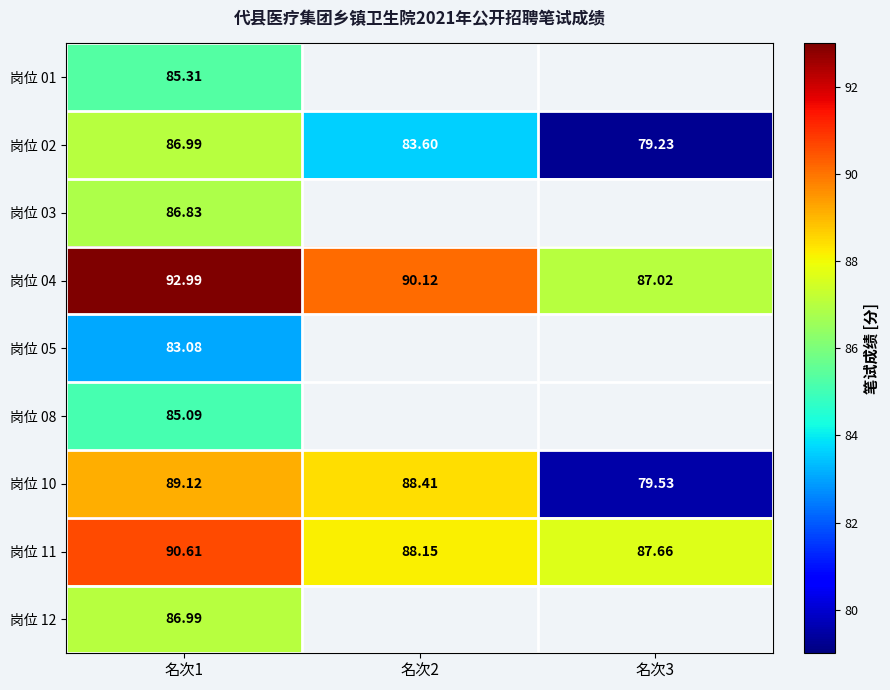

At how many categories does at least one series exceed 84?

3